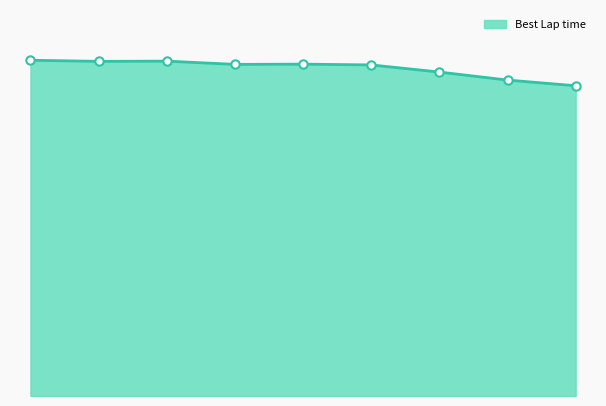

Is this an area chart (filled region under the line)?

Yes